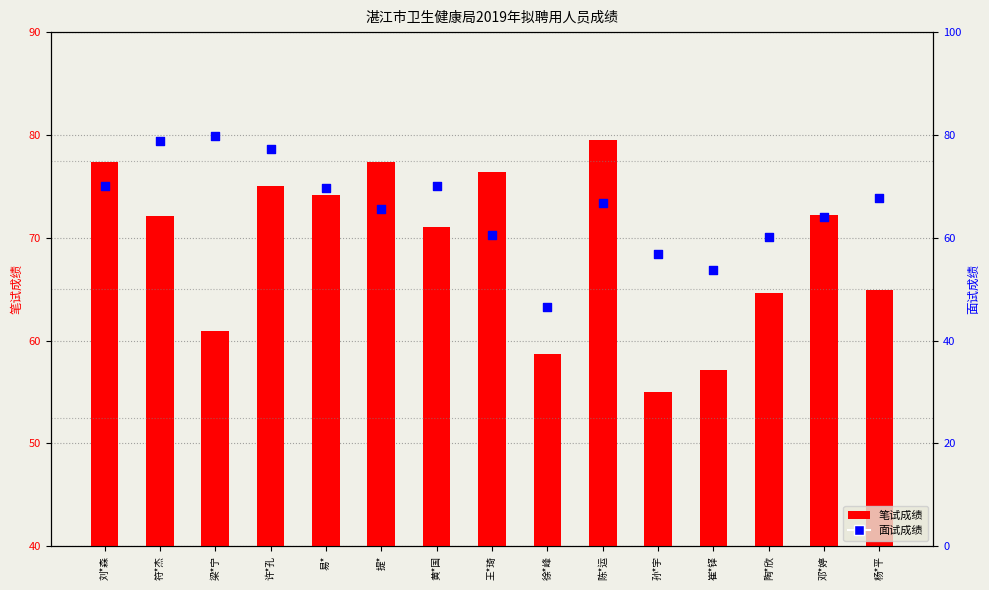

Which series has the widest spread of Y values?

面试成绩